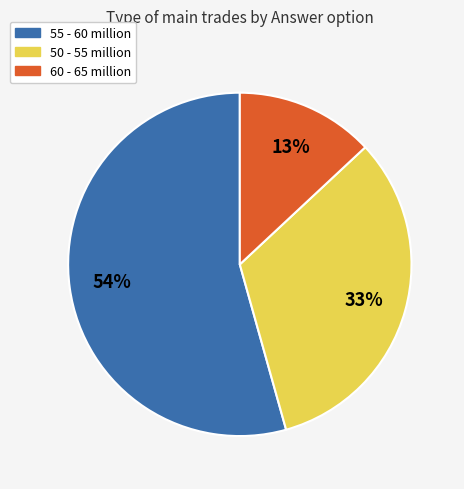

To the nearest percent, what is the average slice percentage?

33%